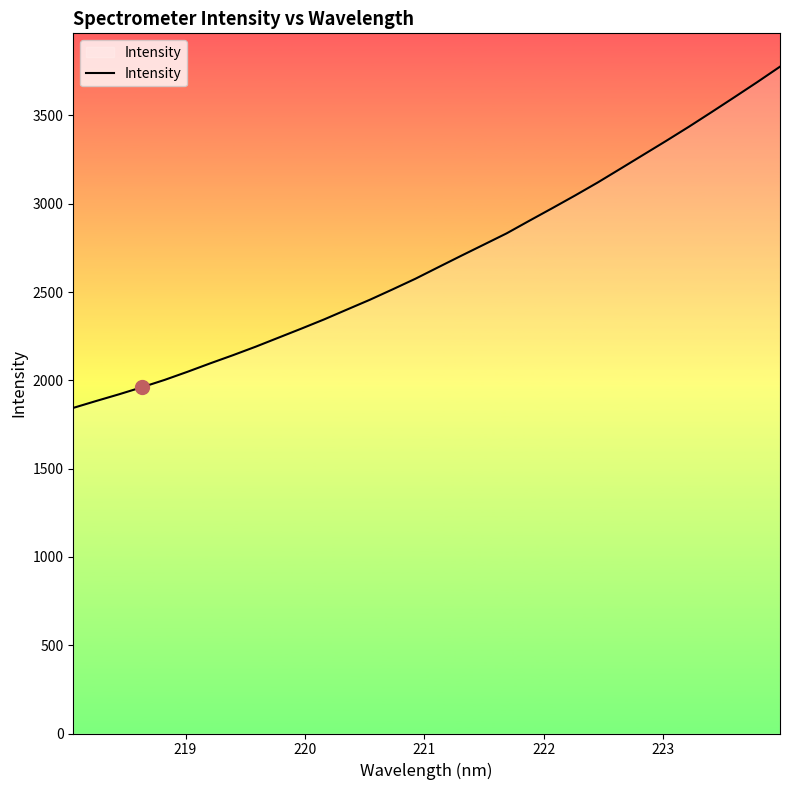

What is the difference between the maximum and minimum values?

1932.3